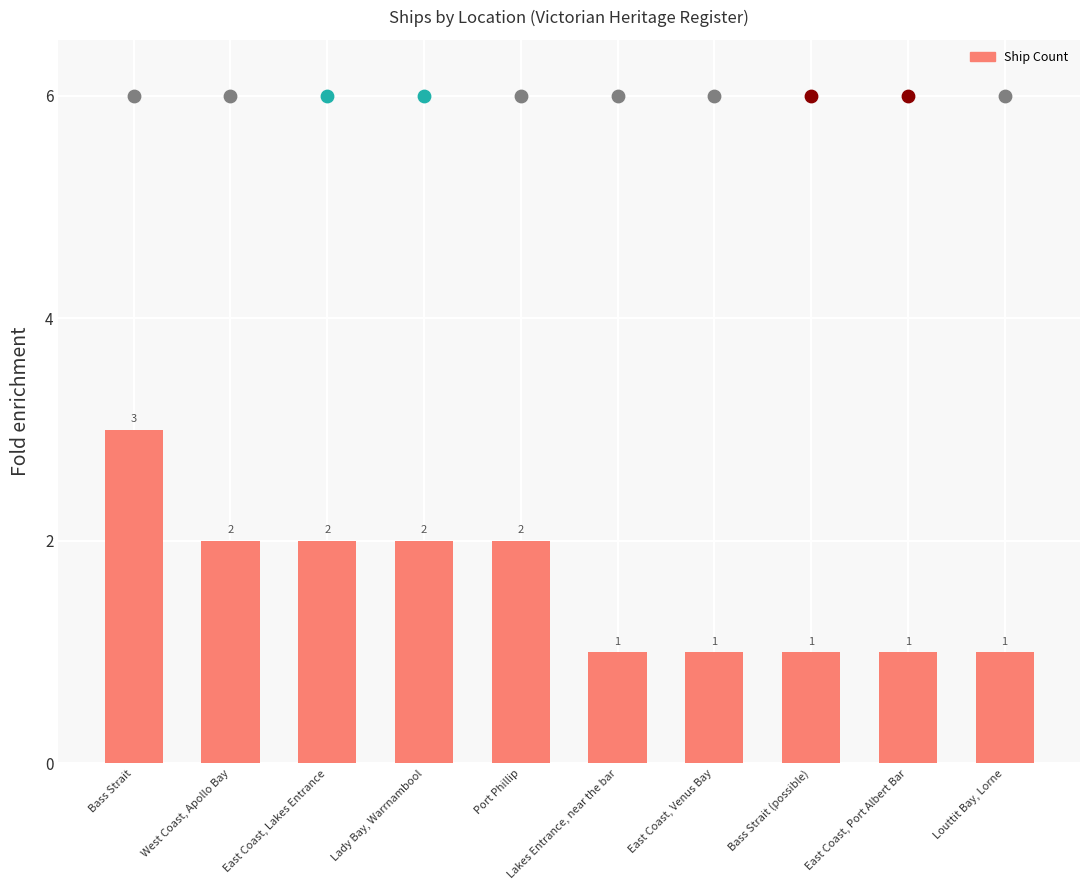

Approximately how many times larger is the value at East Coast, Venus Bay compared to East Coast, Lakes Entrance?

0.5